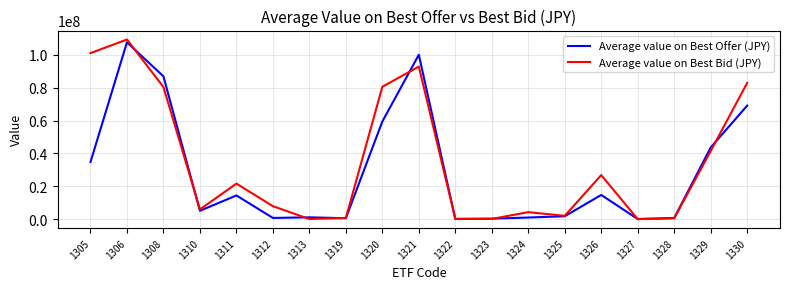

What is the greatest value displayed?

109409375.1